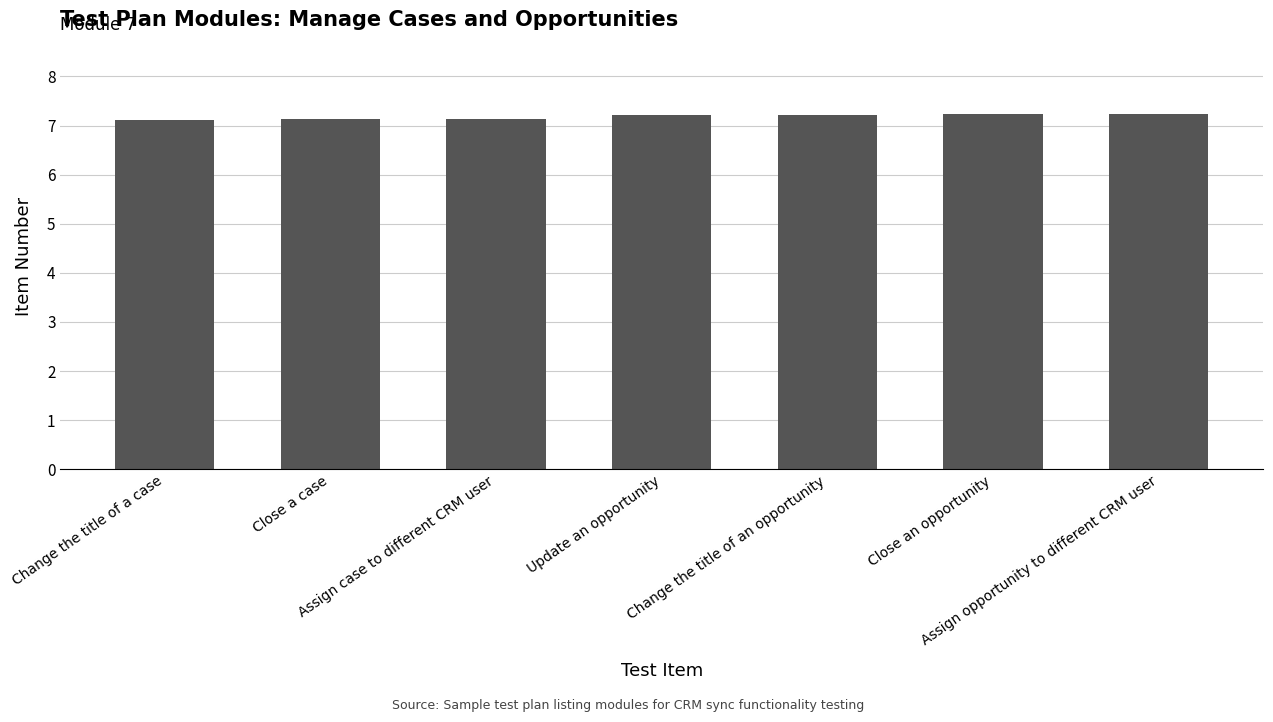

What is the ratio of the value at Change the title of a case to the value at Close an opportunity?

1.0